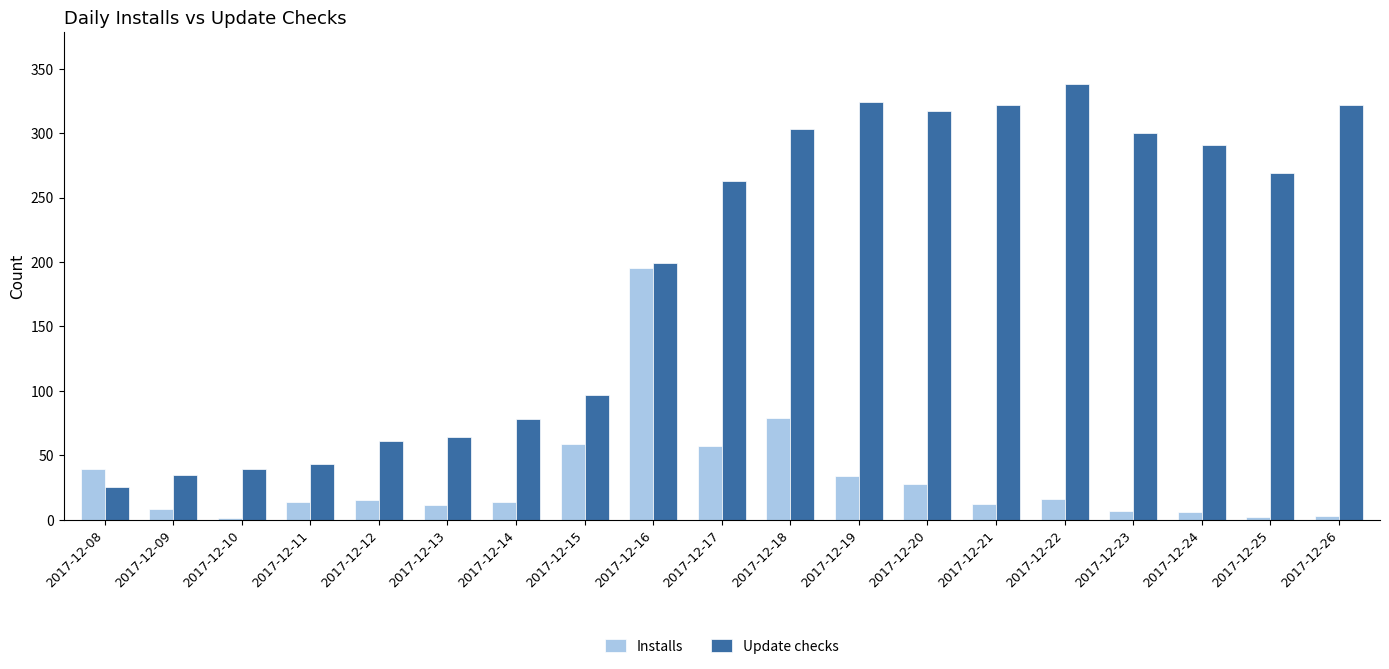

The value of Installs at 2017-12-16 is 89. True or false?

False